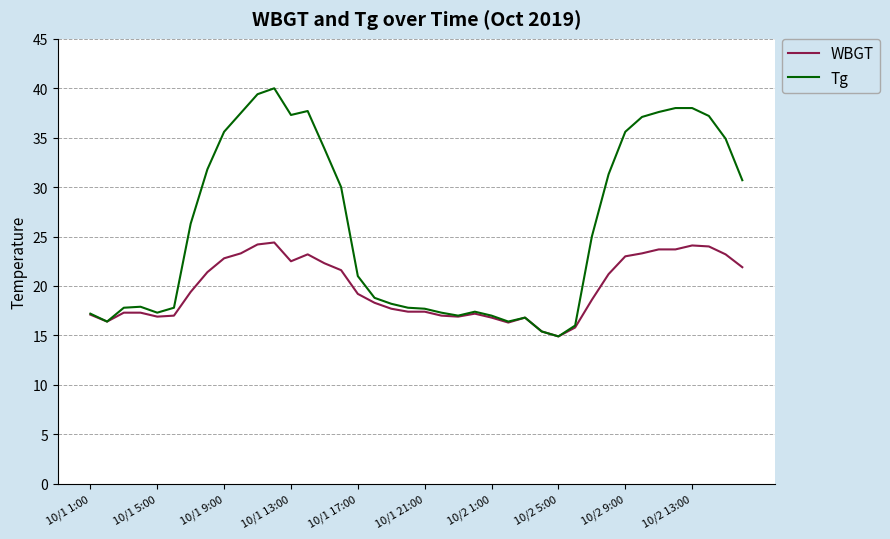

What is the greatest value displayed?

40.0